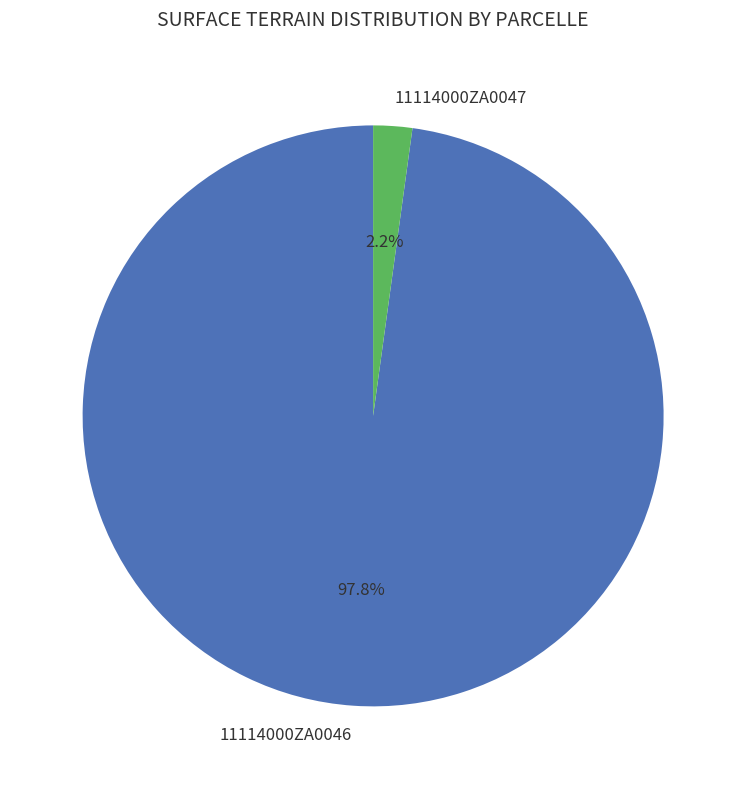

To the nearest percent, what is the combined percentage of 11114000ZA0047 and 11114000ZA0046?

100%